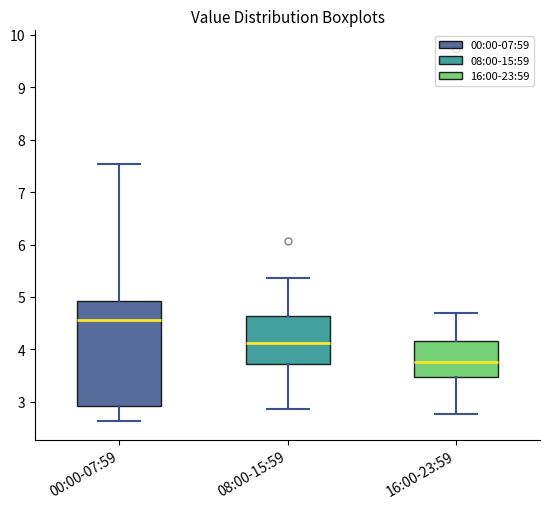

Which box is the tallest, from its lower edge to its upper edge?

00:00-07:59